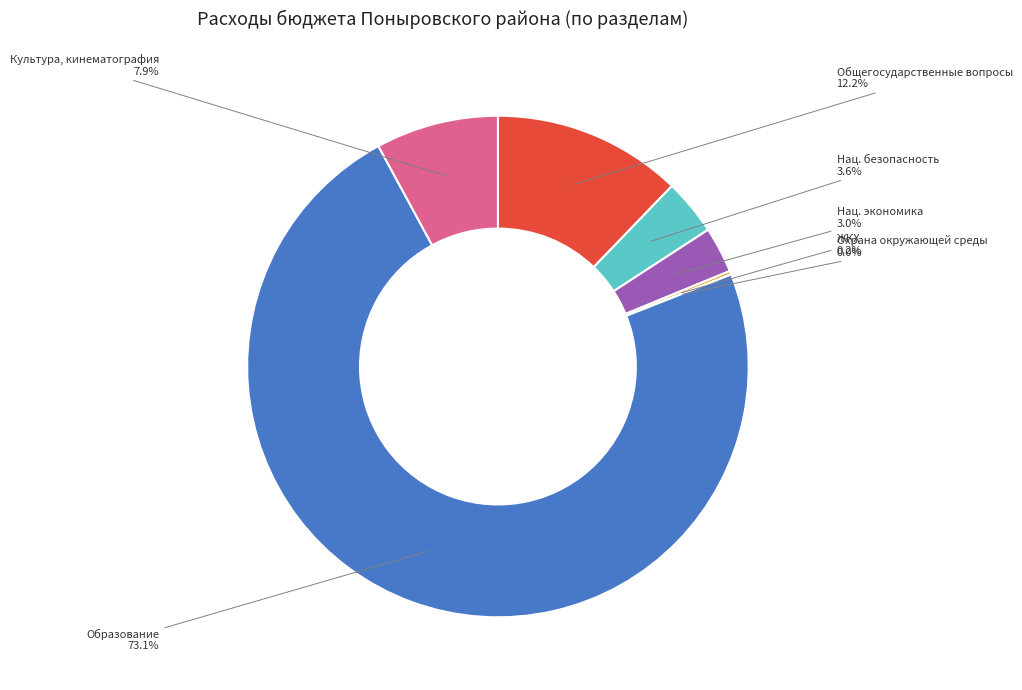

Is there any slice that represents more than half of the pie?

Yes